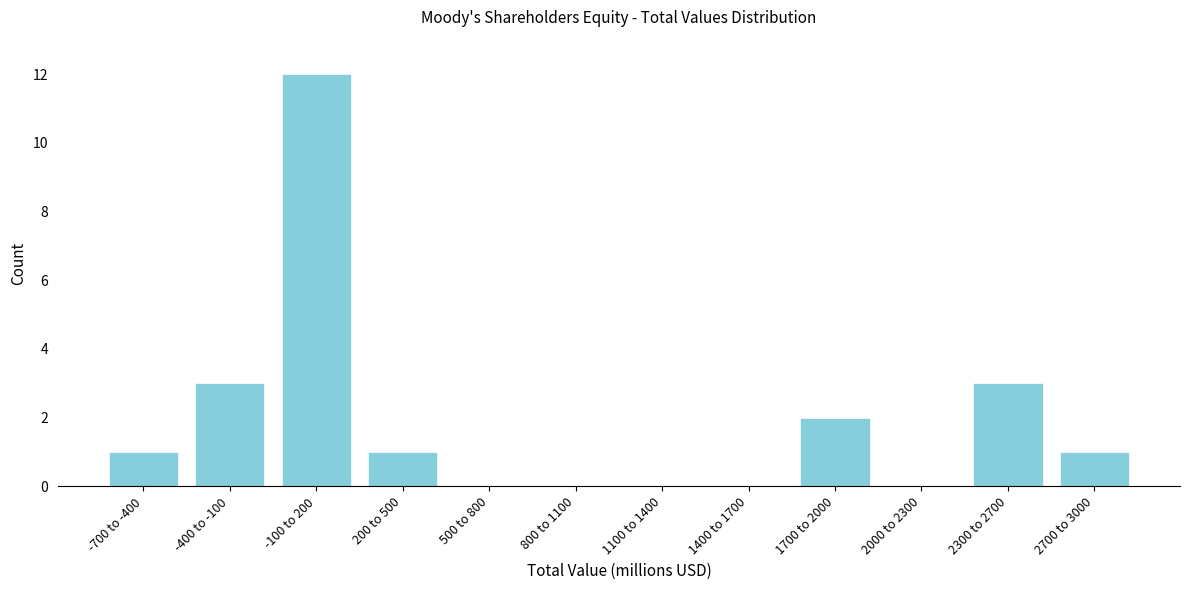

Reading right to left, extract all data points from this chart.

2700 to 3000=1	2300 to 2700=3	2000 to 2300=0	1700 to 2000=2	1400 to 1700=0	1100 to 1400=0	800 to 1100=0	500 to 800=0	200 to 500=1	-100 to 200=12	-400 to -100=3	-700 to -400=1